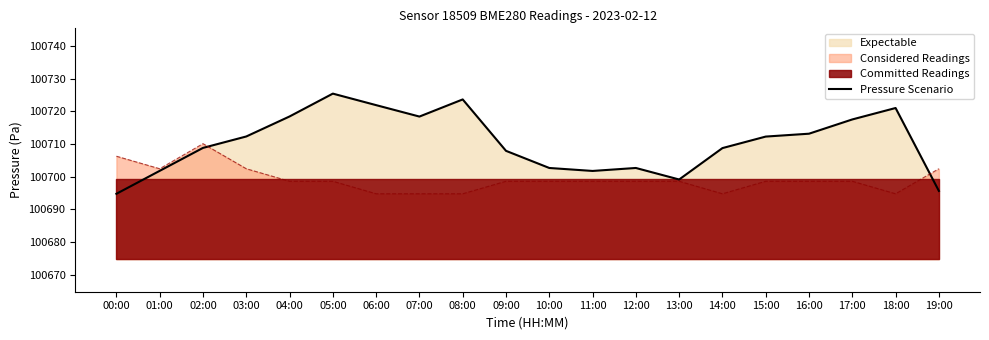

Reading right to left, list all the values displayed in this chart.

100695.6	100721.0	100717.5	100713.2	100712.3	100708.8	100699.1	100702.7	100701.8	100702.7	100707.9	100723.7	100718.4	100721.9	100725.4	100718.4	100712.3	100708.8	100701.8	100694.8